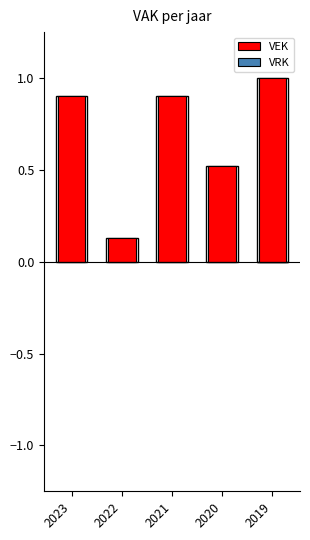

How many distinct data groups are displayed?

2